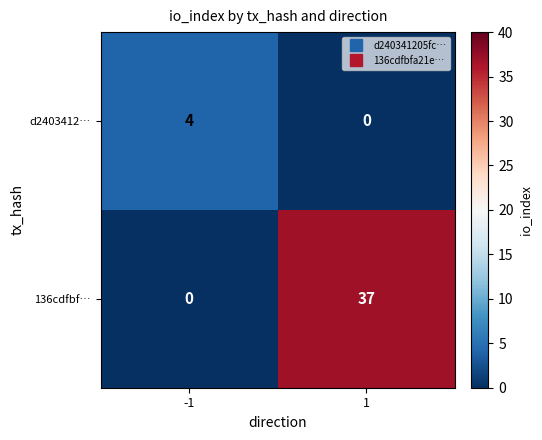

Which series has the largest total across all categories?

136cdfbf…